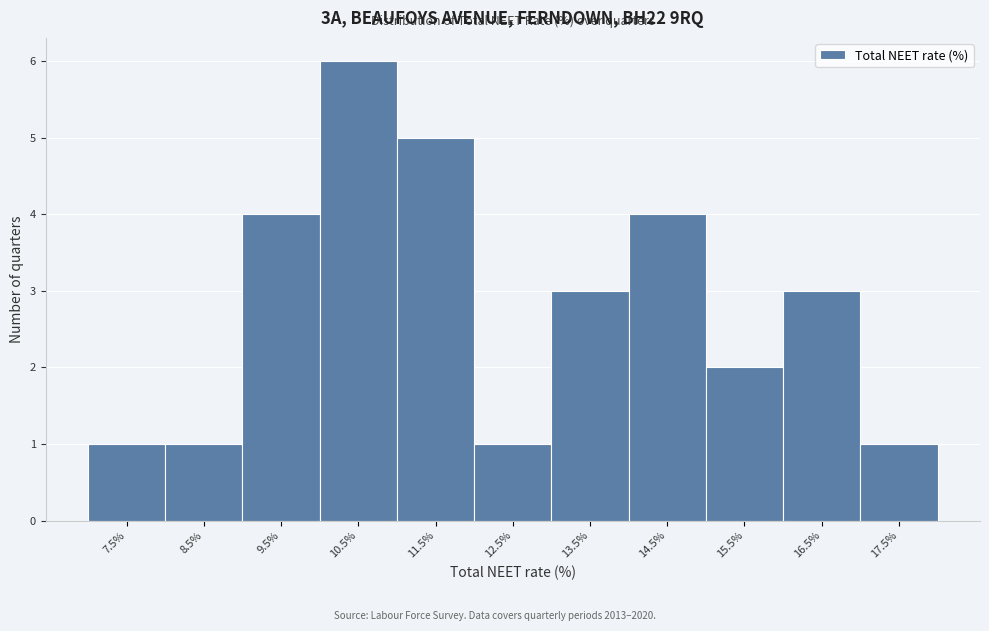

Reading left to right, extract all data points from this chart.

1	1	4	6	5	1	3	4	2	3	1